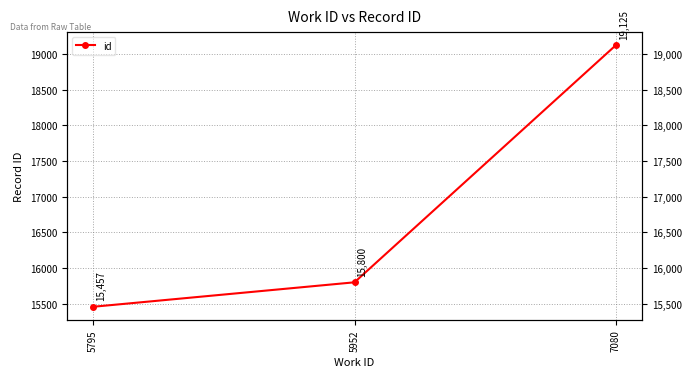

Reading left to right, extract all data points from this chart.

5795=15457	5952=15800	7080=19125